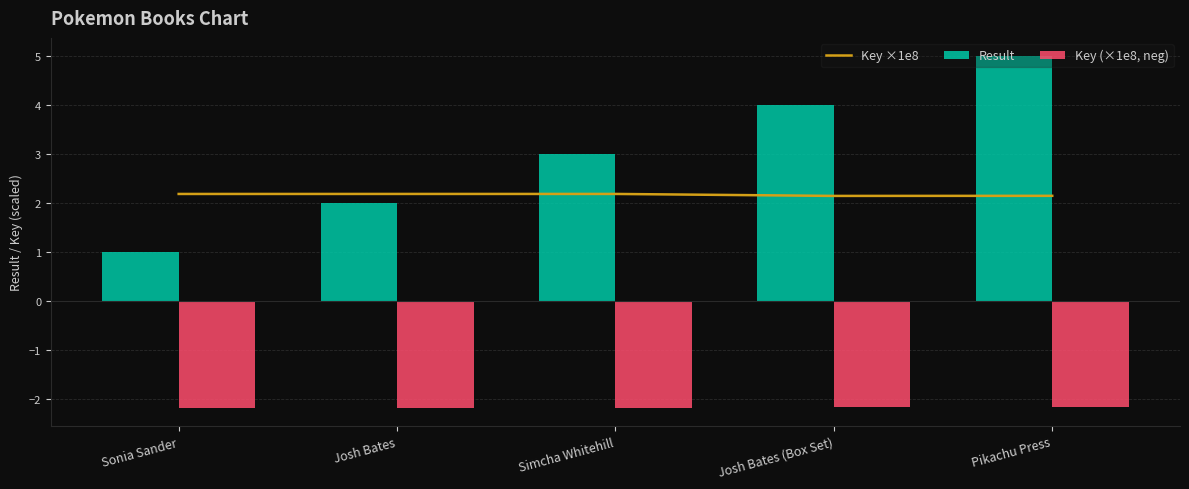

What position from the right is Pikachu Press?

1